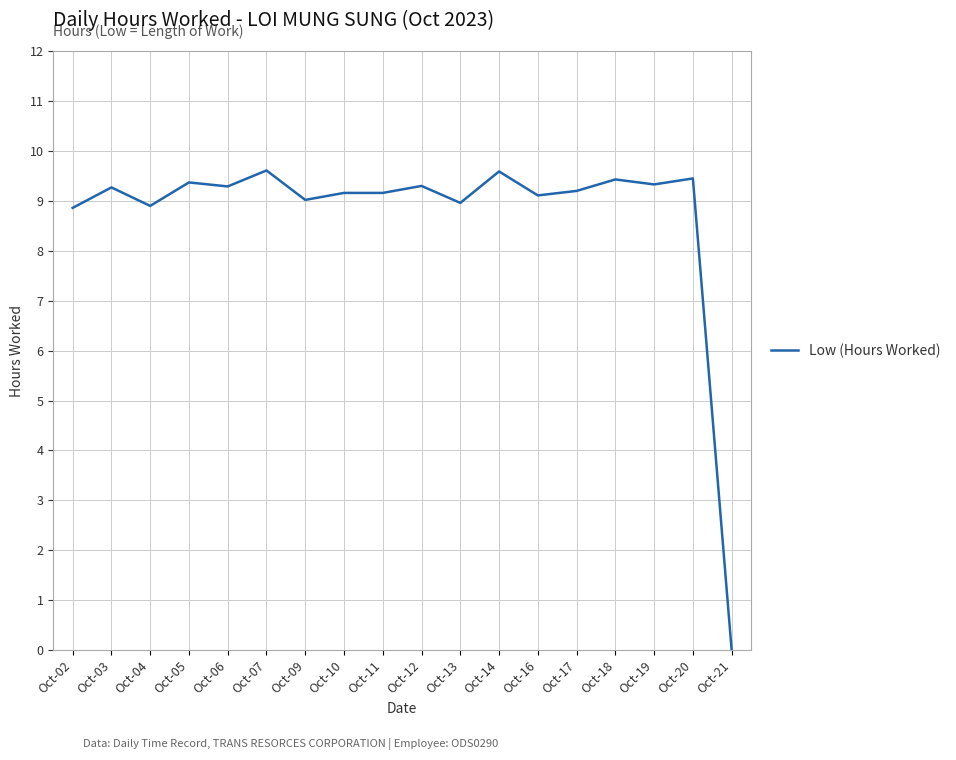

Count the number of categories in the chart.

18